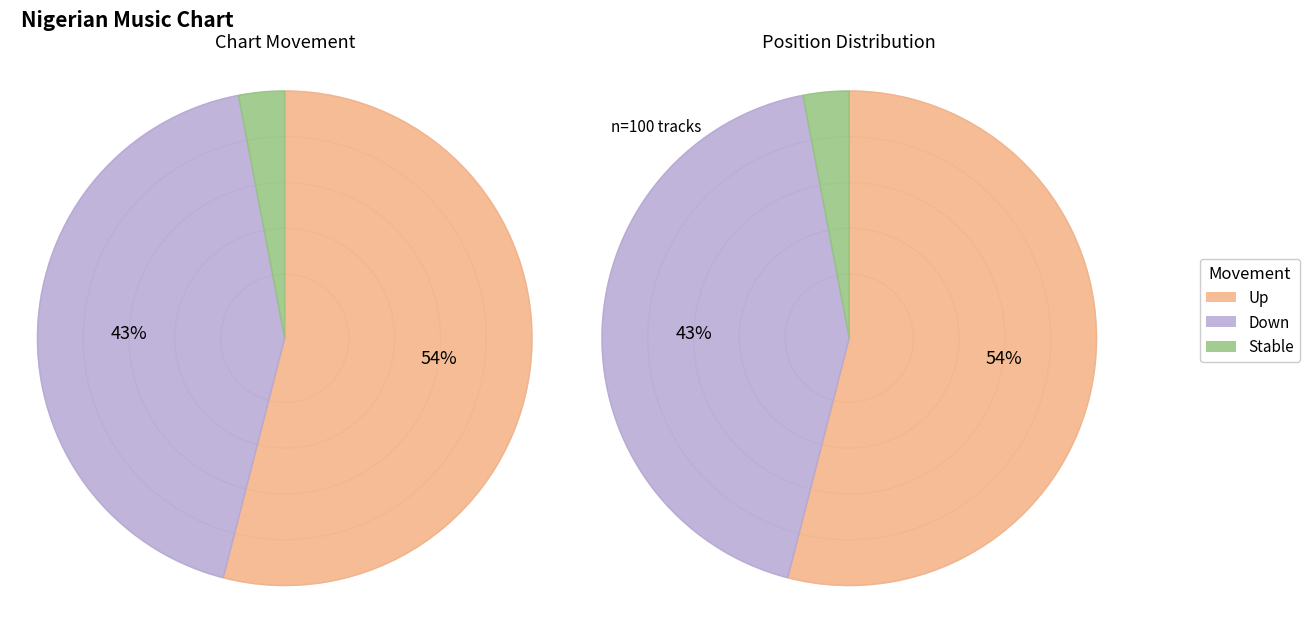

Does any single category account for the majority?

Yes